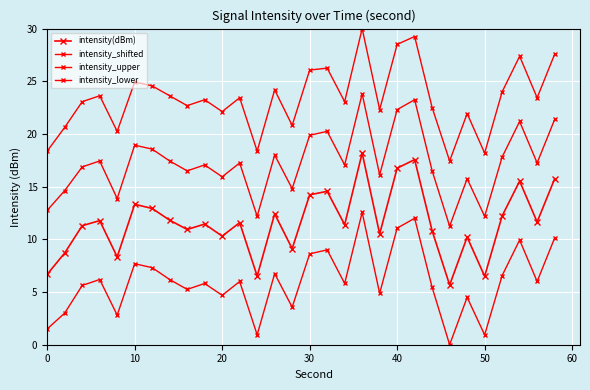

How many lines are shown in the chart?

4